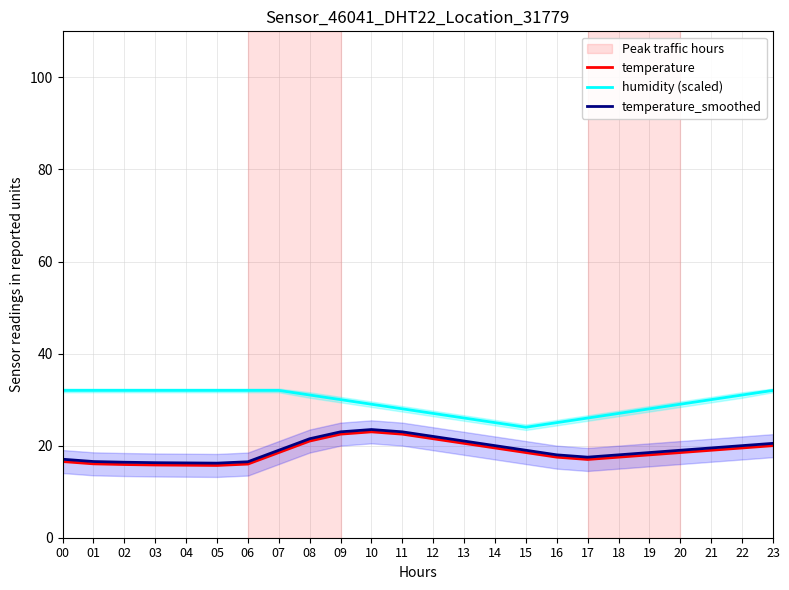

True or false: temperature has a value of 6.0 at 06.

False